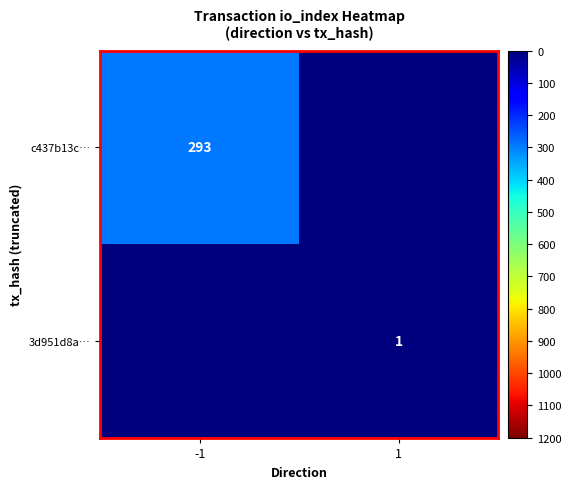

Is the value of 3d951d8a… at 1 greater than the value of c437b13c… at -1?

No